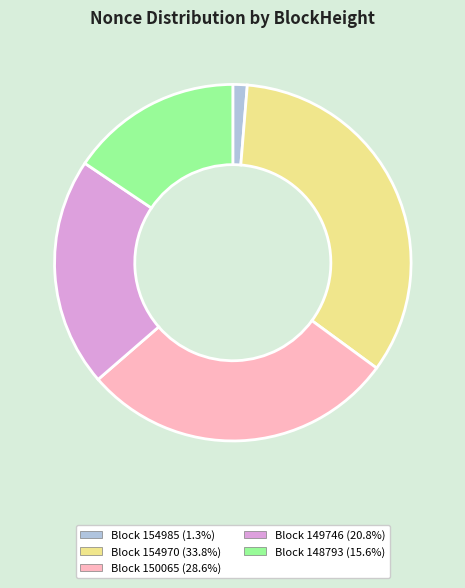

Is there any slice that represents more than half of the pie?

No